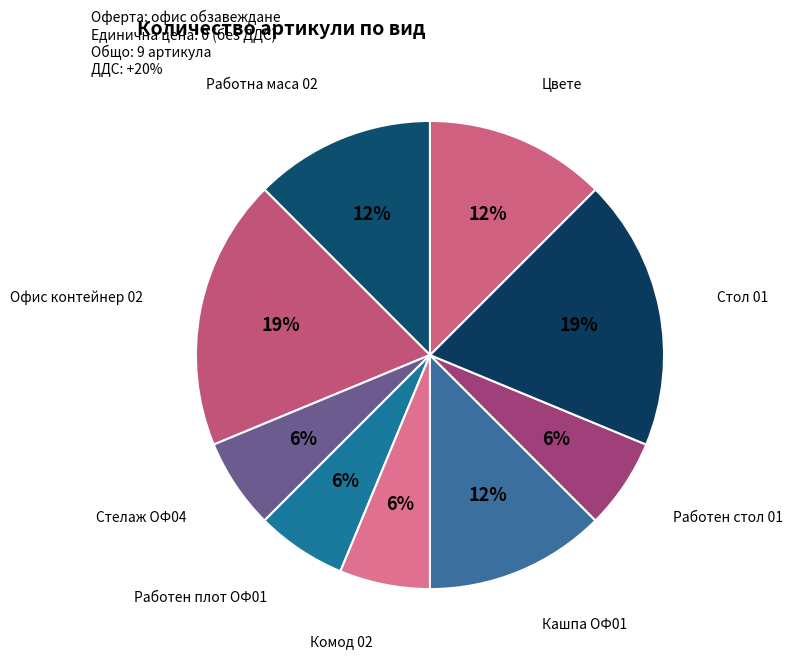

Do Работен плот ОФ01 and Комод 02 together represent more than half of the pie?

No